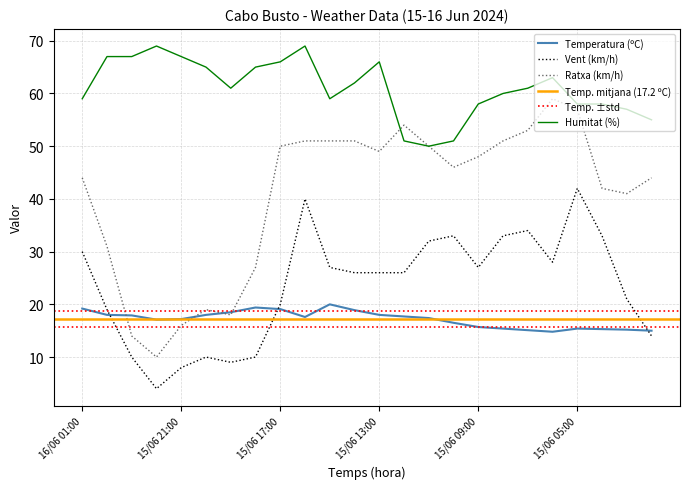

The value of Ratxa (km/h) at 15/06 12:00 is 54.0. True or false?

True